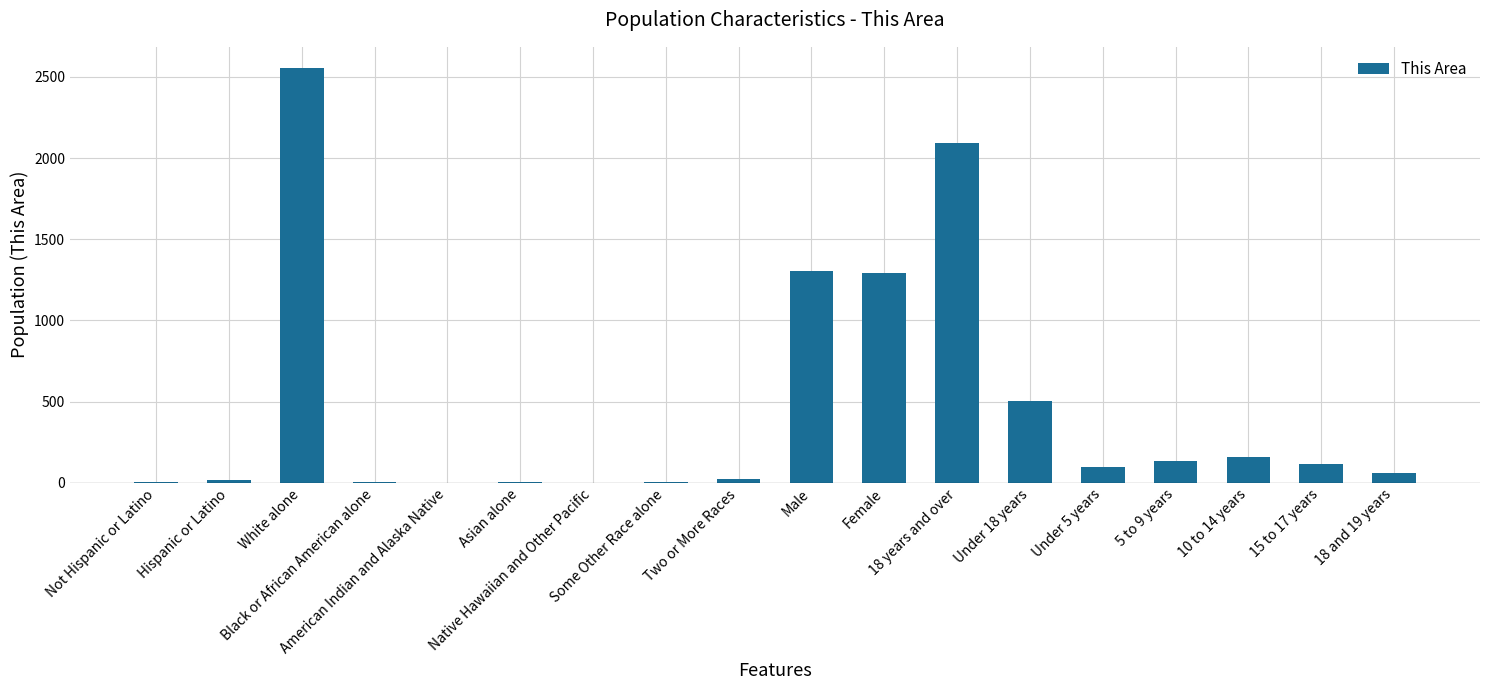

What is the sum of all values?

8367